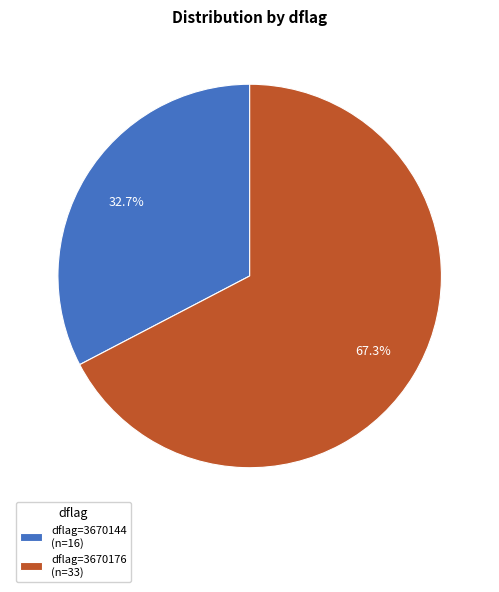

Is there a majority slice in this chart?

Yes